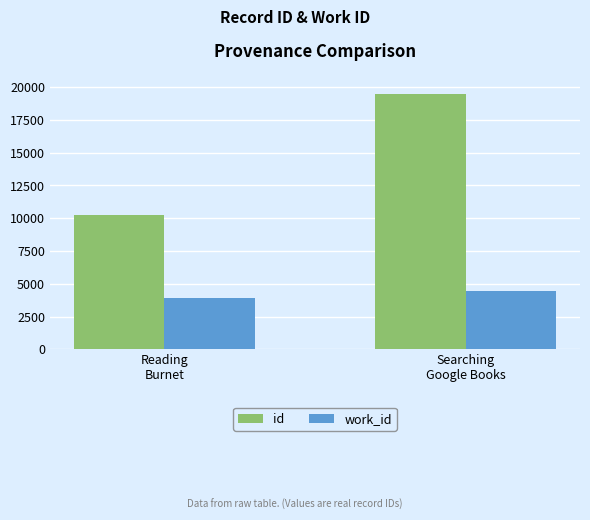

At which label does id reach its peak?

Searching
Google Books